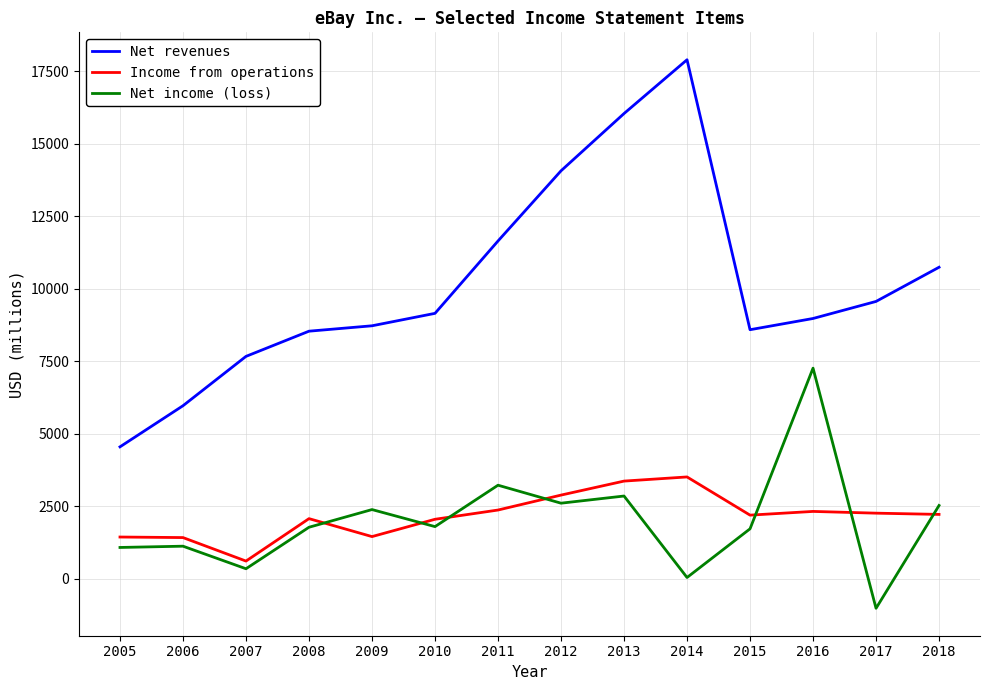

What are all the series names shown in the legend?

Net revenues, Income from operations, Net income (loss)